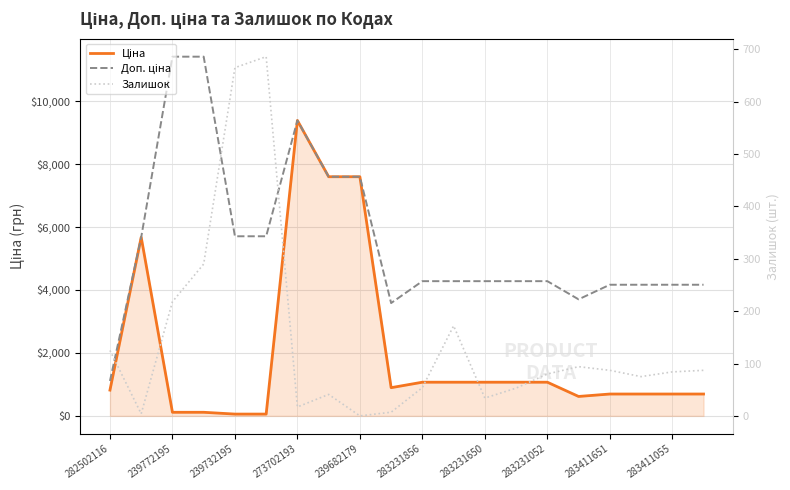

Which series has the largest total across all categories?

Доп. ціна